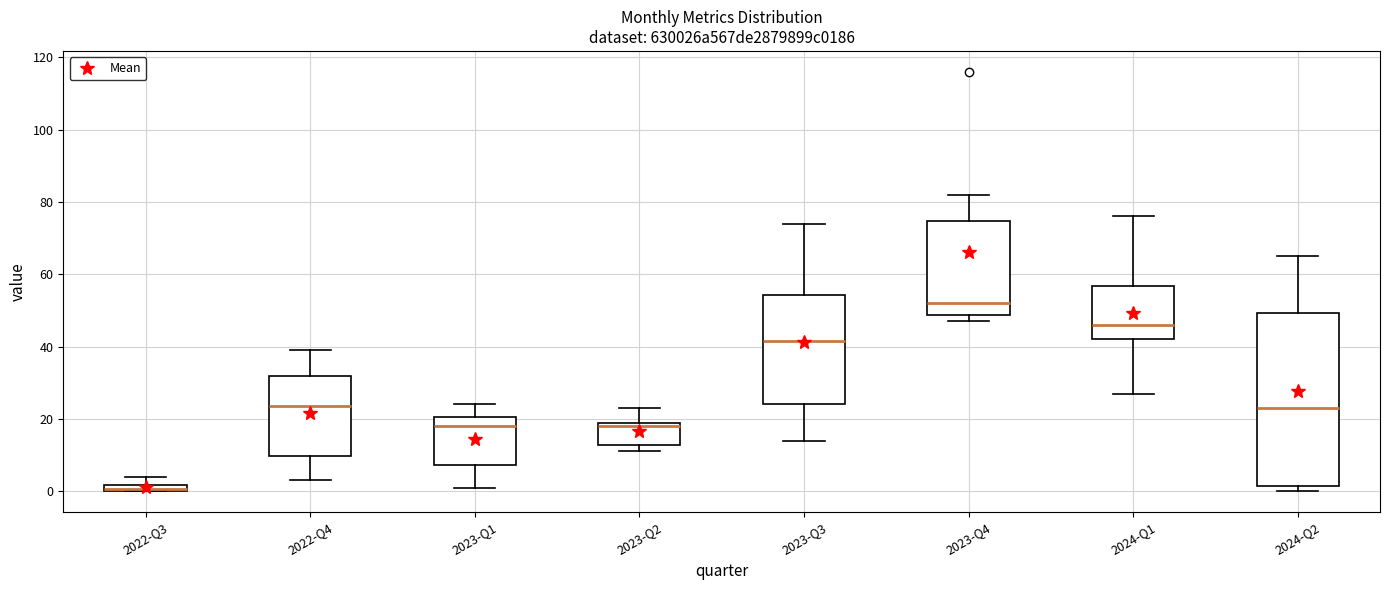

Which box is the tallest, from its lower edge to its upper edge?

2024-Q2